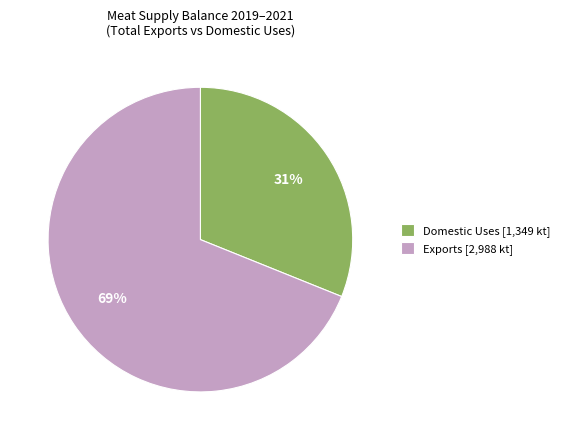

True or false: Exports [2,988 kt] accounts for 69% of the total.

True